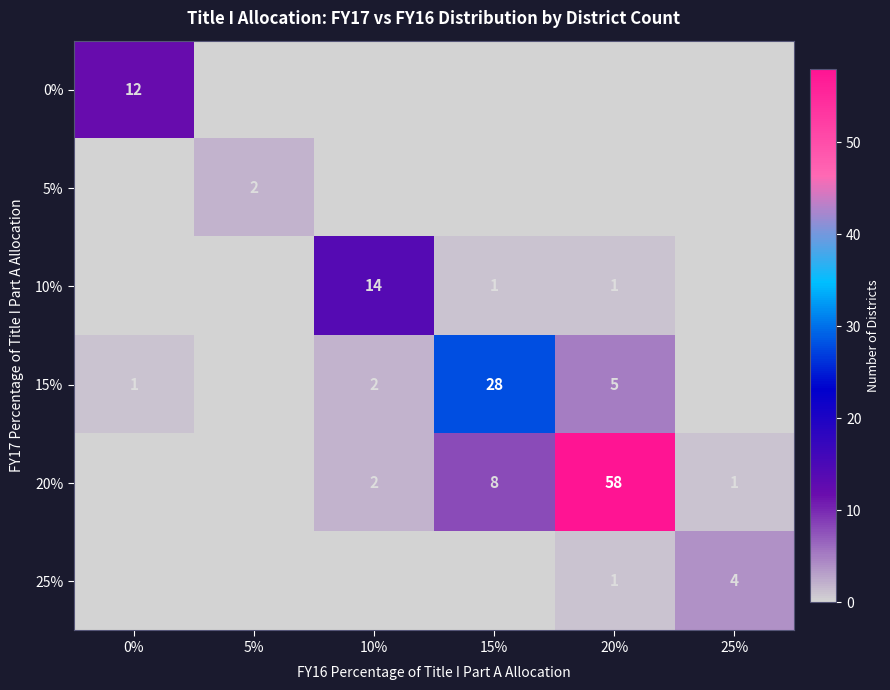

True or false: 20% has a value of 1 at 25%.

True